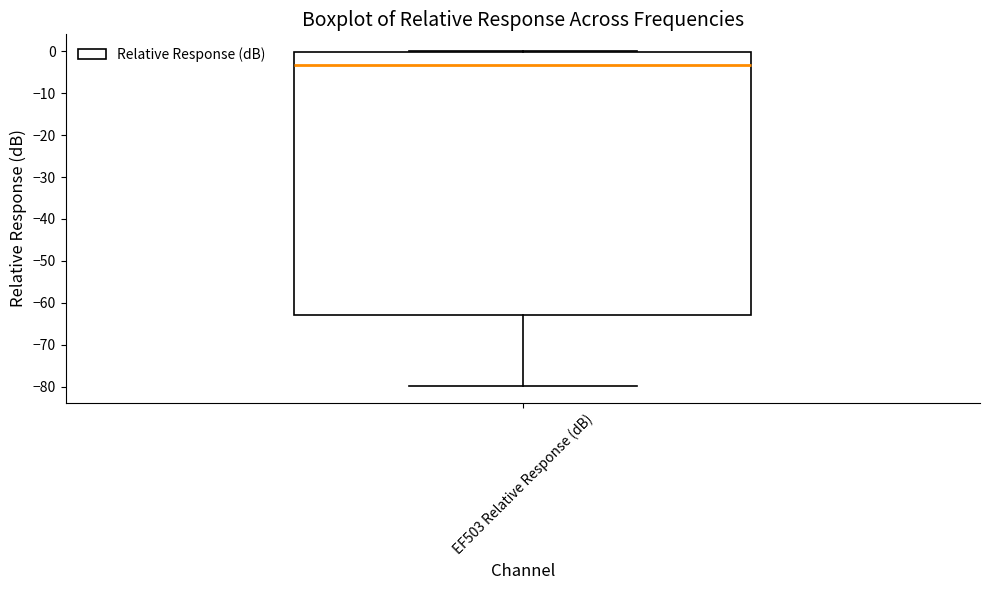

Read this box plot against the y-axis: the position of the median line, the range covered by the box, and the ends of both whiskers. The values are not printed on the chart, so give them approximately, as read against the axis.

median -3, box -63 to 0, whiskers -80 to 0